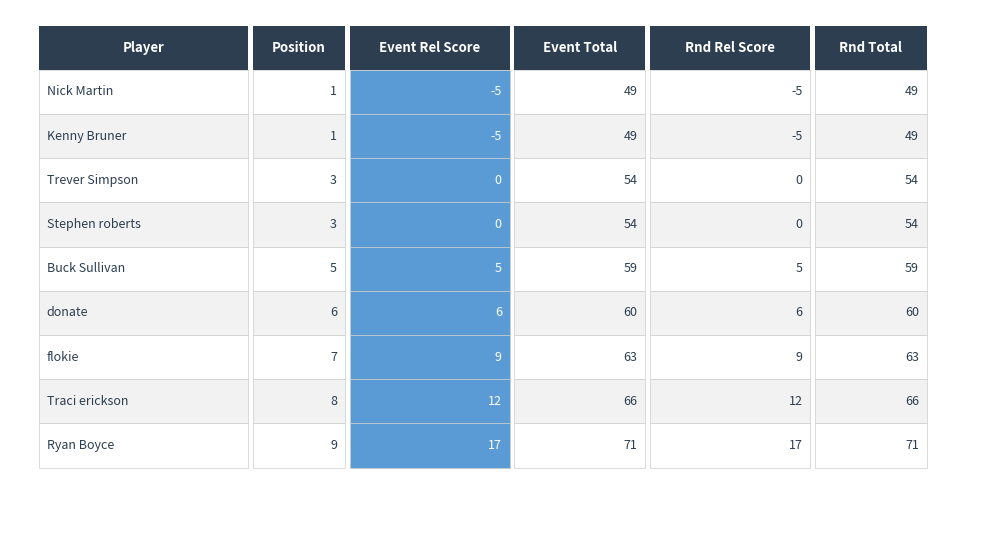

Reading right to left, extract all data points from this chart.

position_raw: 9	8	7	6	5	3	3	1	1
event_relative_score: 17	12	9	6	5	0	0	-5	-5
event_total_score: 71	66	63	60	59	54	54	49	49
round_relative_score: 17	12	9	6	5	0	0	-5	-5
round_total_score: 71	66	63	60	59	54	54	49	49